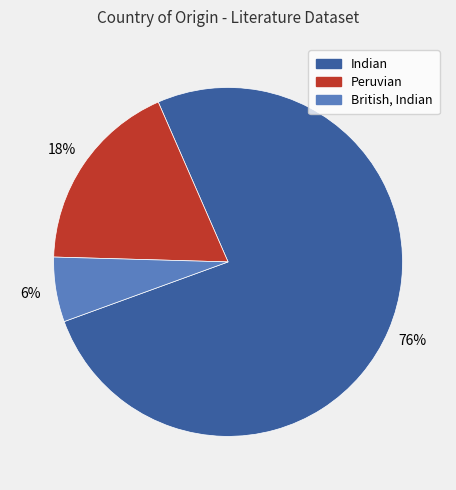

Which has a higher value, Peruvian or British, Indian?

Peruvian